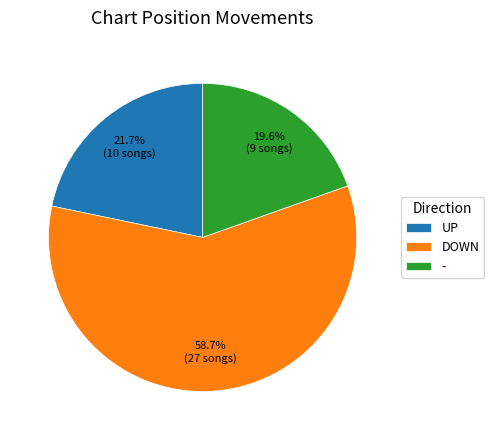

Which has a higher value, - or DOWN?

DOWN